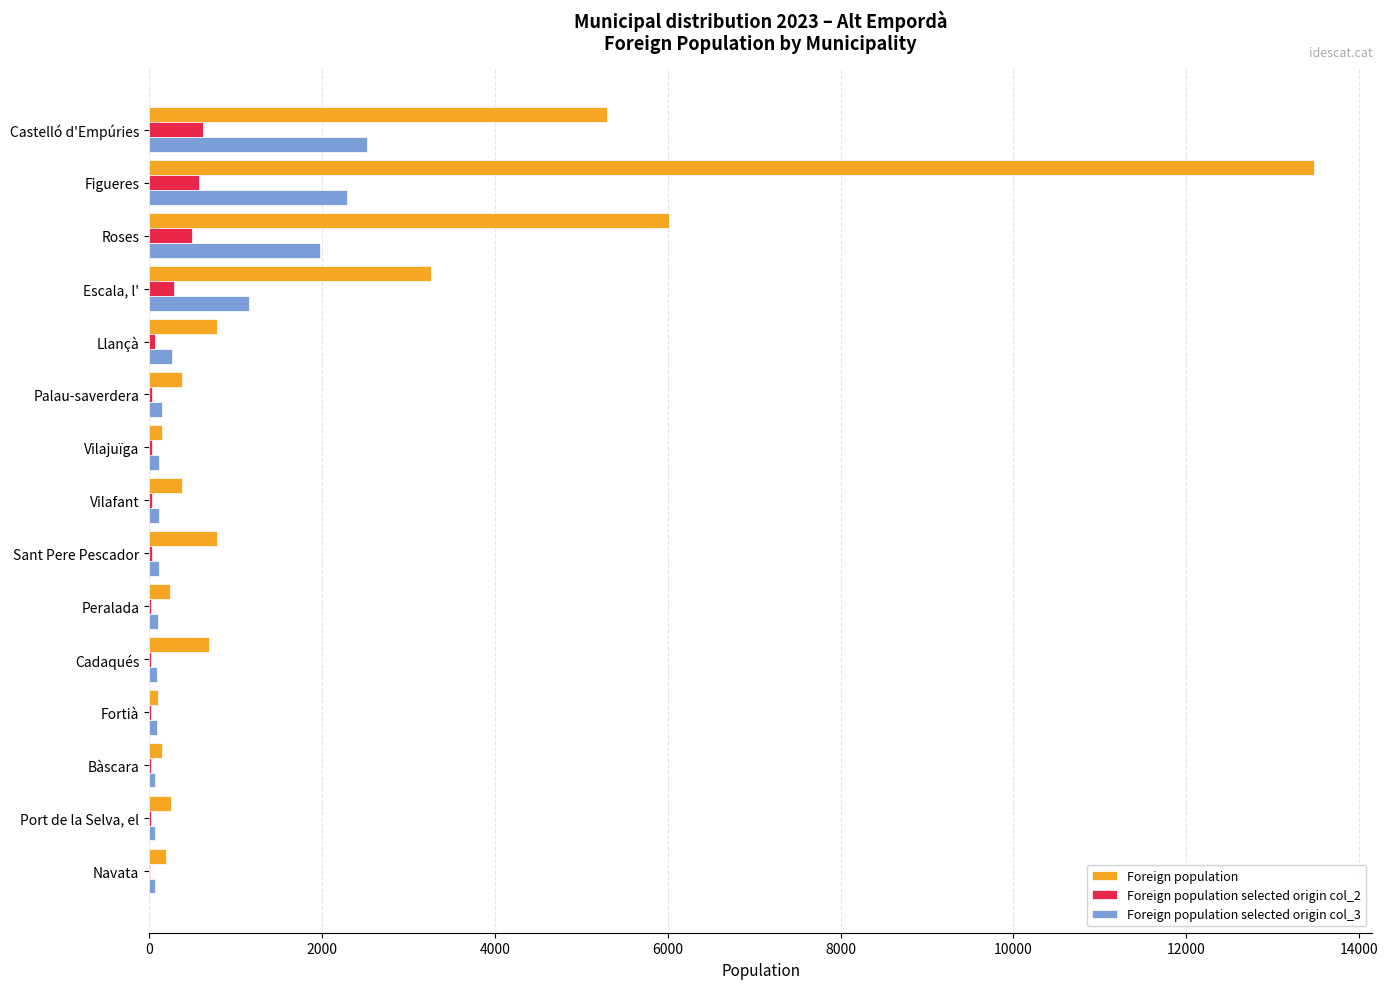

Which series changed the most between Castelló d'Empúries and Escala, l'?

Foreign population